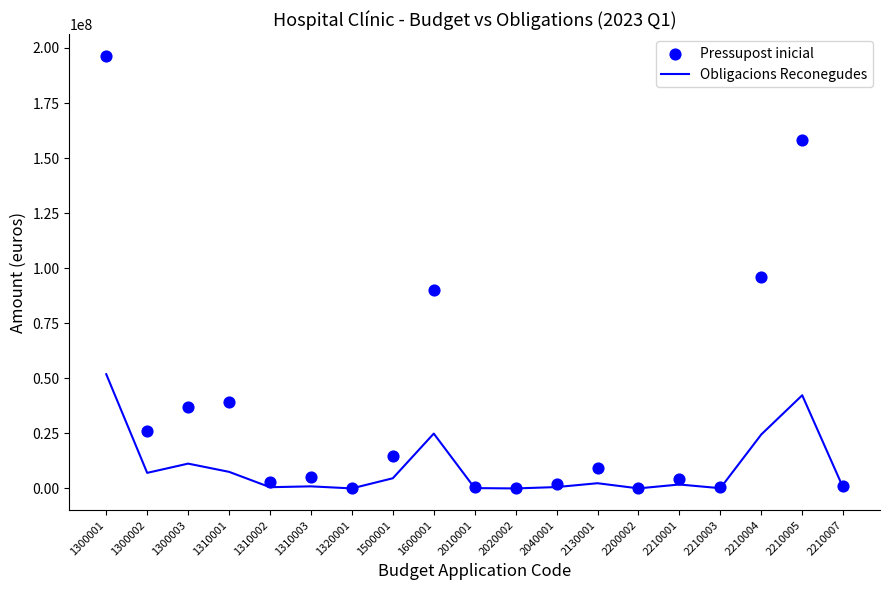

Which series has the widest spread of Y values?

Pressupost inicial